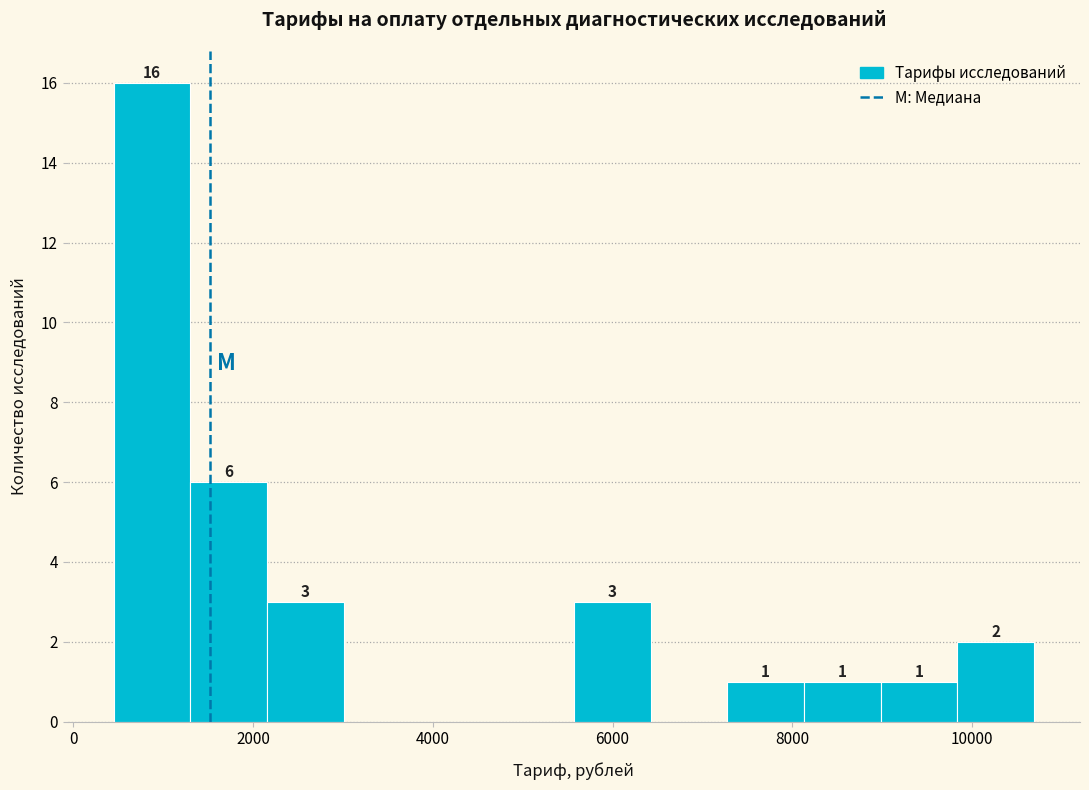

Which range on the x-axis has the tallest bar?

400 to 1400